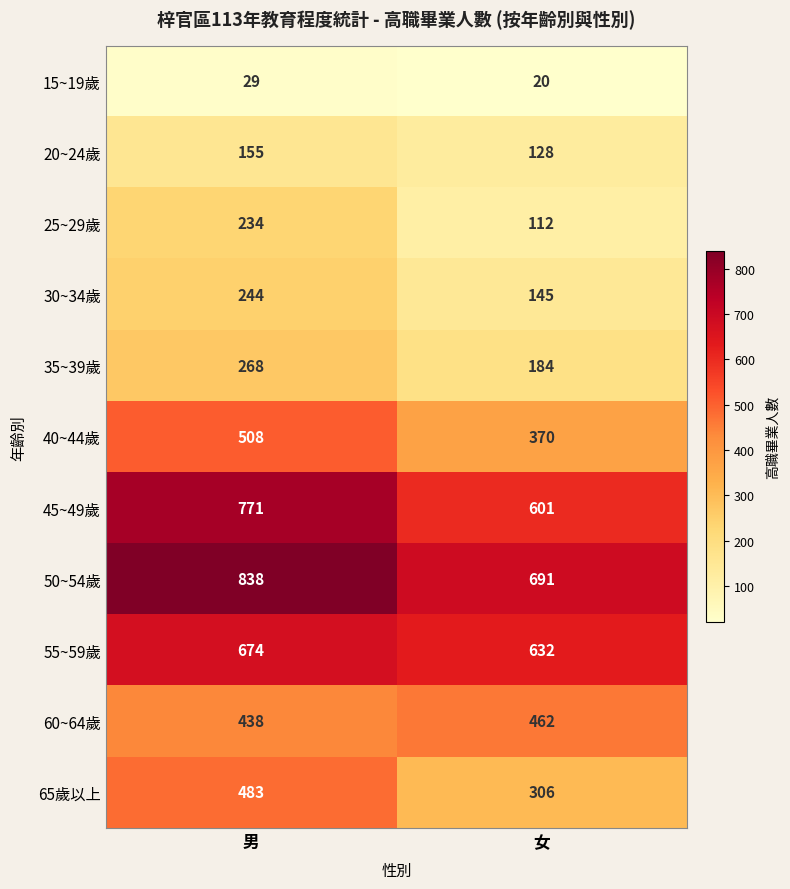

Reading left to right, extract all data points from this chart.

15~19歲: 男=29	女=20
20~24歲: 男=155	女=128
25~29歲: 男=234	女=112
30~34歲: 男=244	女=145
35~39歲: 男=268	女=184
40~44歲: 男=508	女=370
45~49歲: 男=771	女=601
50~54歲: 男=838	女=691
55~59歲: 男=674	女=632
60~64歲: 男=438	女=462
65歲以上: 男=483	女=306